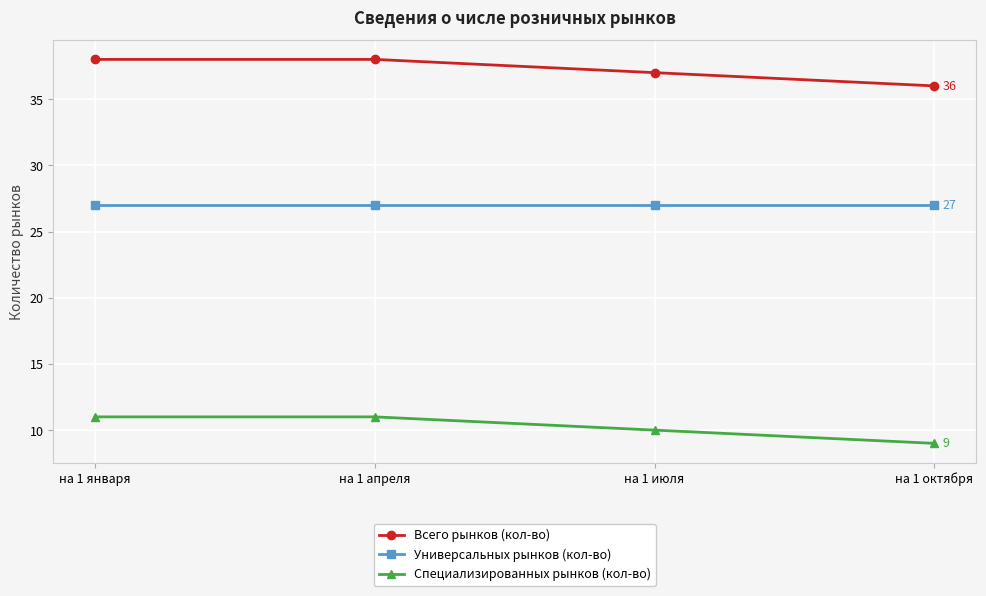

Is the value of Универсальных рынков (кол-во) at на 1 апреля greater than the value of Всего рынков (кол-во) at на 1 апреля?

No